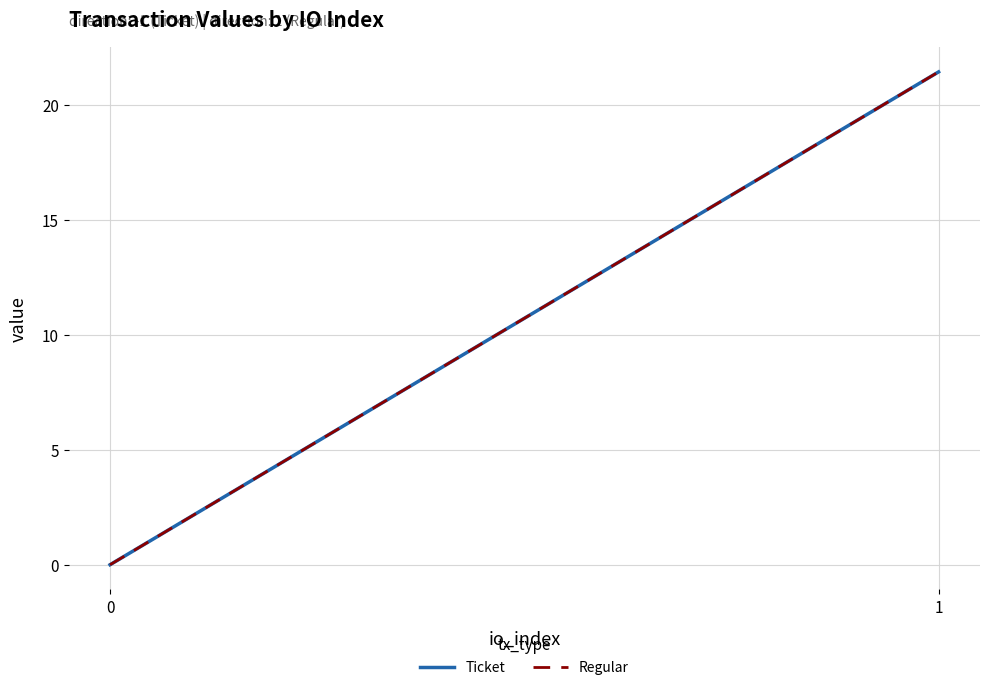

Is this an area chart (filled region under the line)?

No